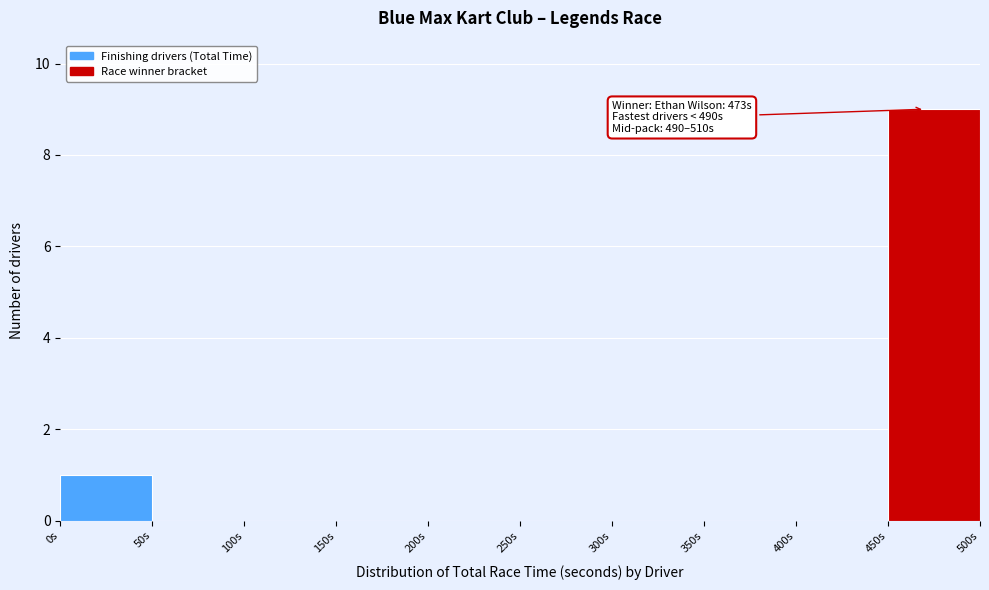

Over which range of the x-axis is the bar tallest?

450 to 500